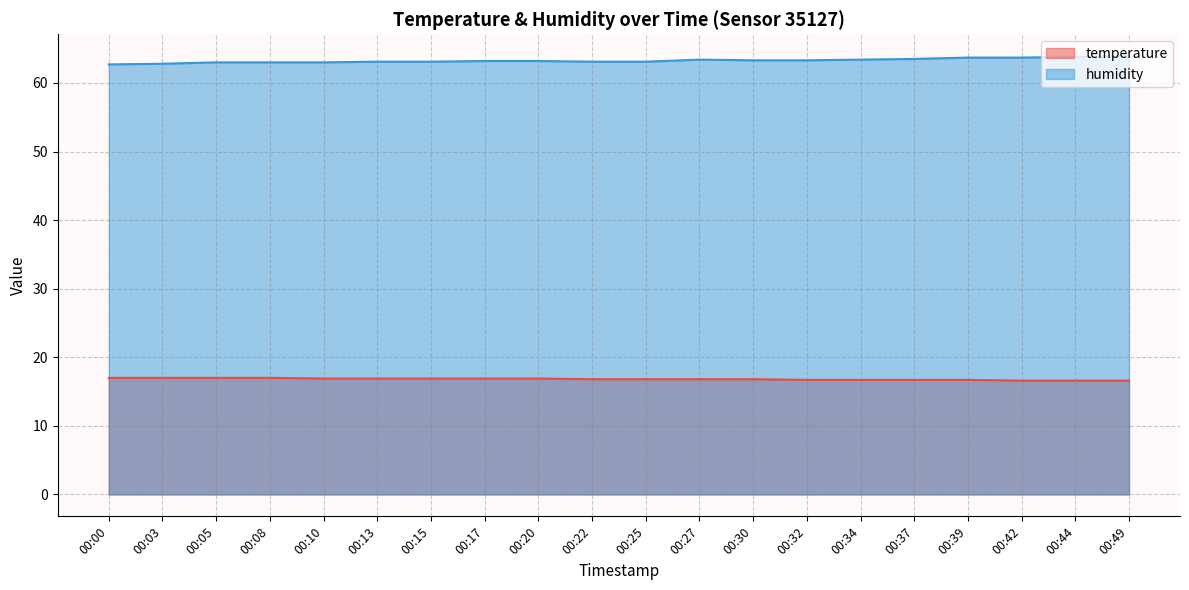

True or false: temperature and humidity intersect in this chart.

False